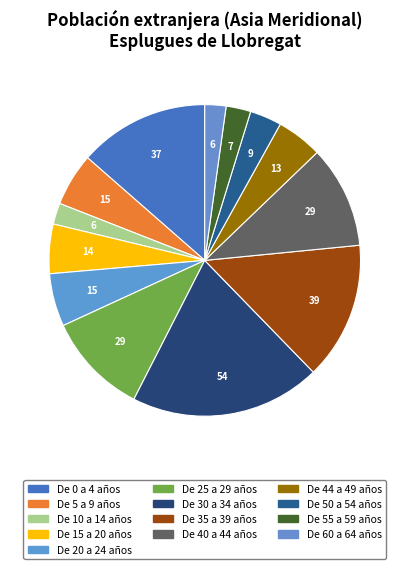

Is it true that De 25 a 29 años is 22% of the pie?

False